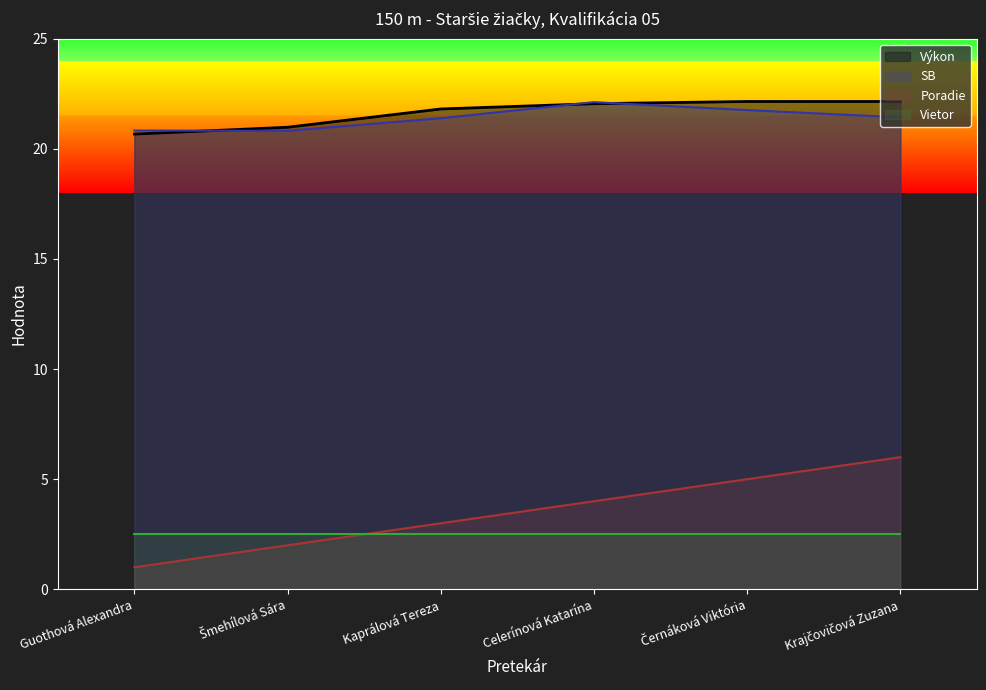

True or false: SB and Vietor cross at least once.

False